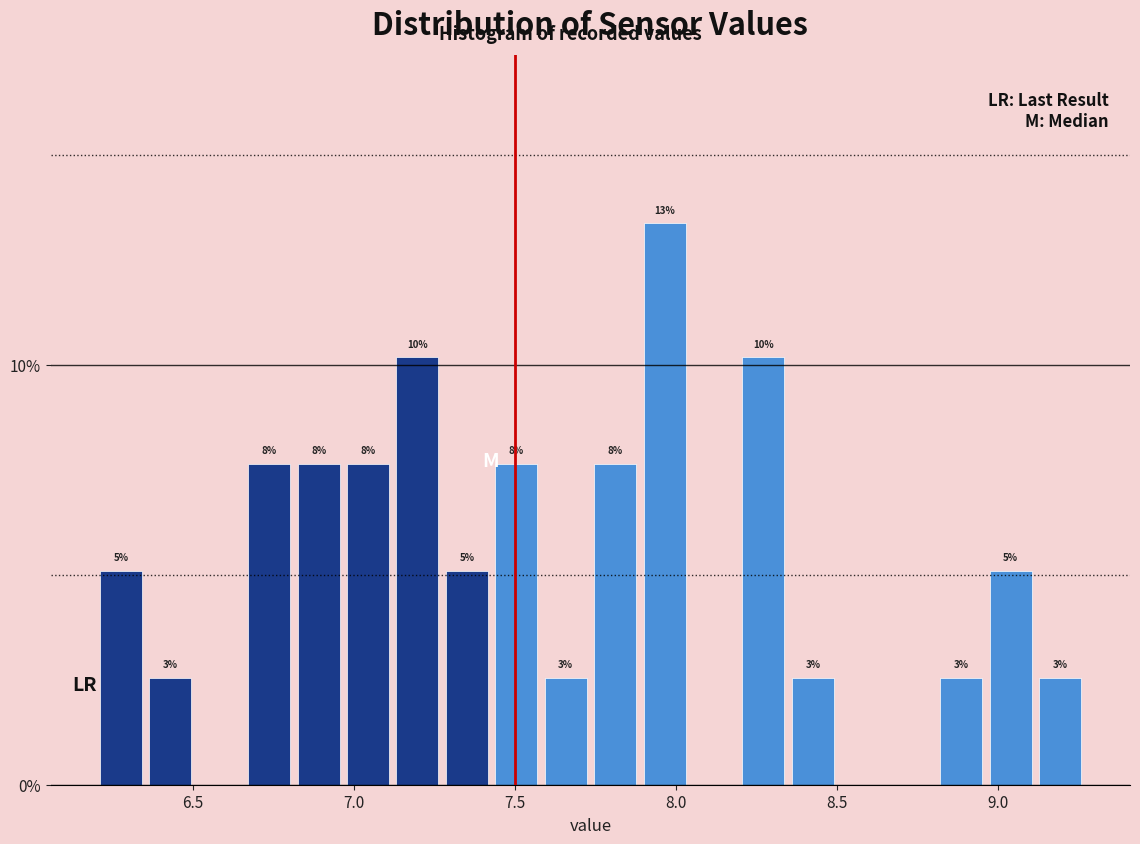

Read against the x-axis, roughly where is the centre of the tallest bar?

7.95